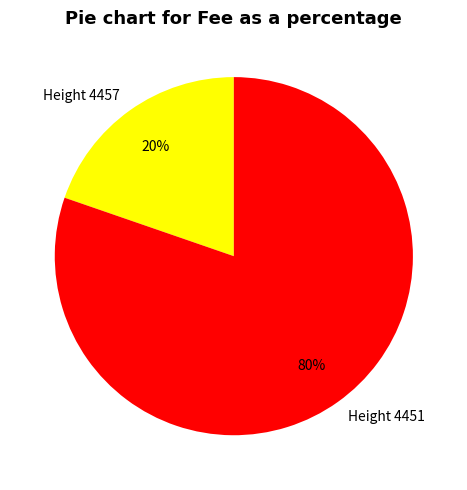

Between Height 4451 and Height 4457, which is larger?

Height 4451